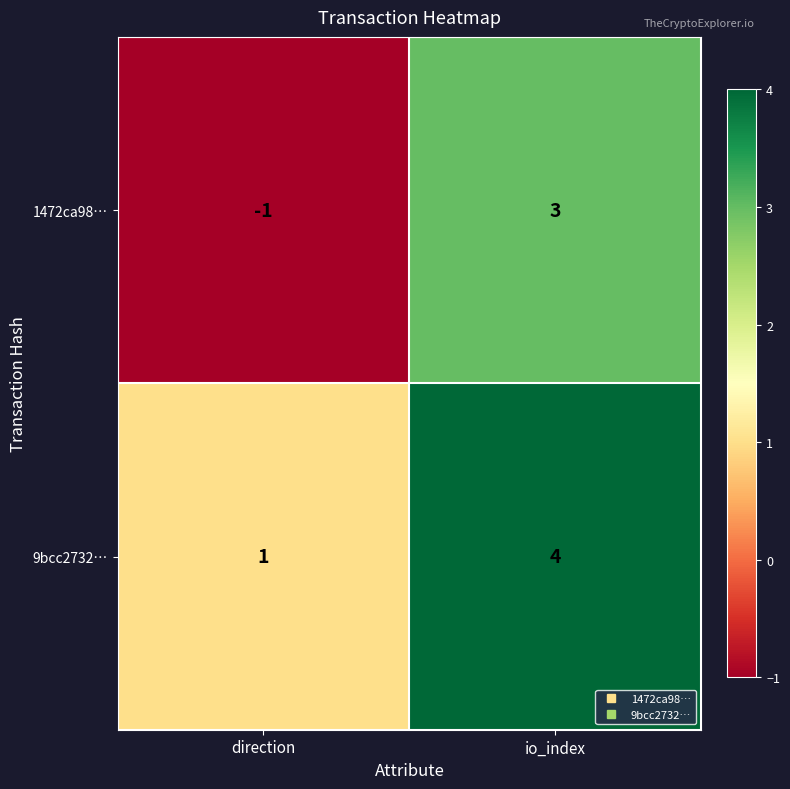

List the series in order of their peak value, lowest first.

1472ca98…, 9bcc2732…